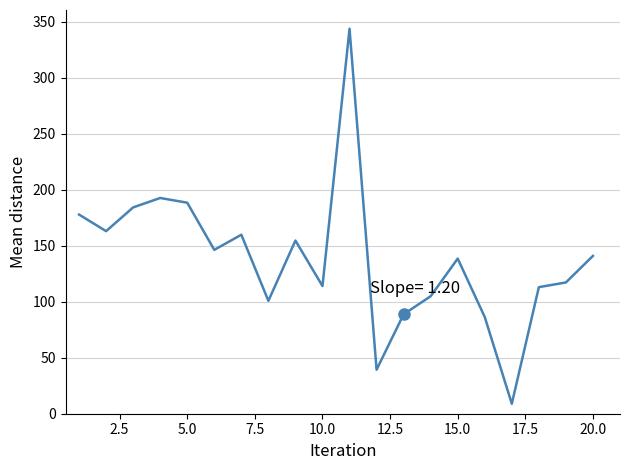

What is the minimum value shown in the chart?

8.9